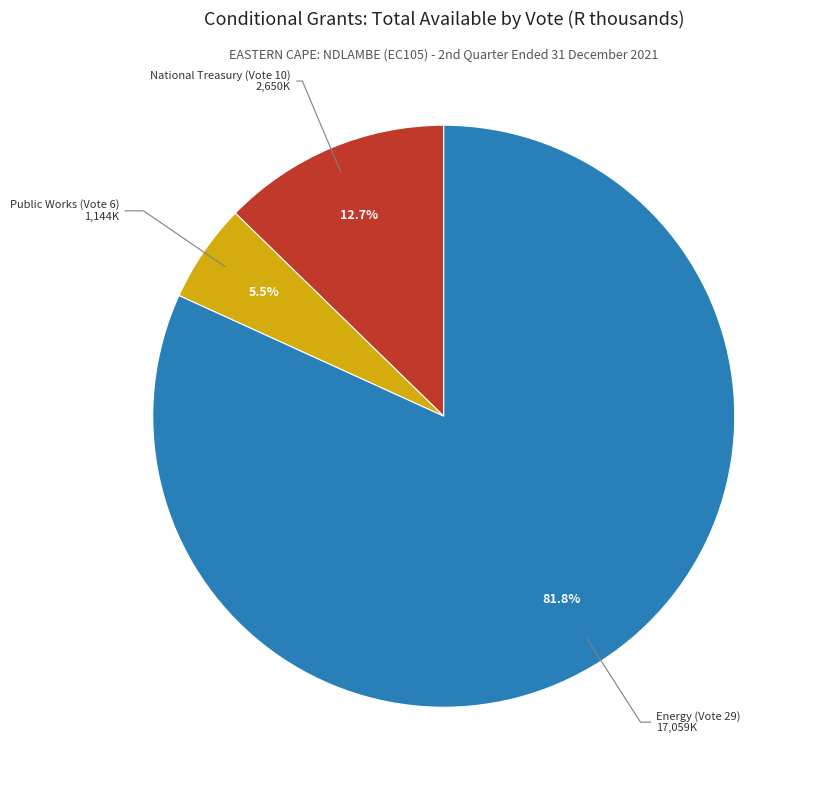

What is the largest slice in the pie chart?

Energy (Vote 29)